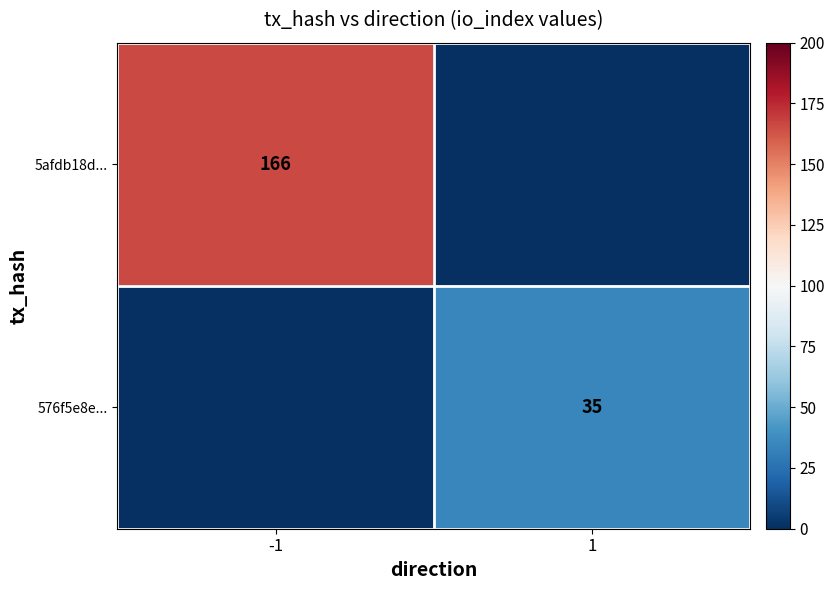

True or false: 576f5e8e... has a value of 35 at 1.

True